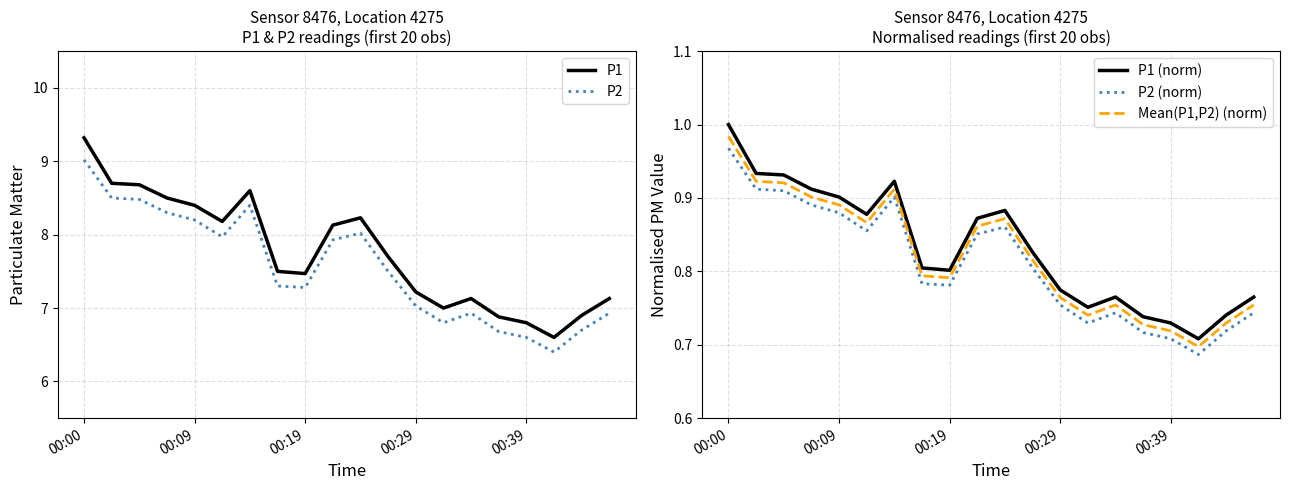

Is it true that P2 equals 3.4 at 9?

False